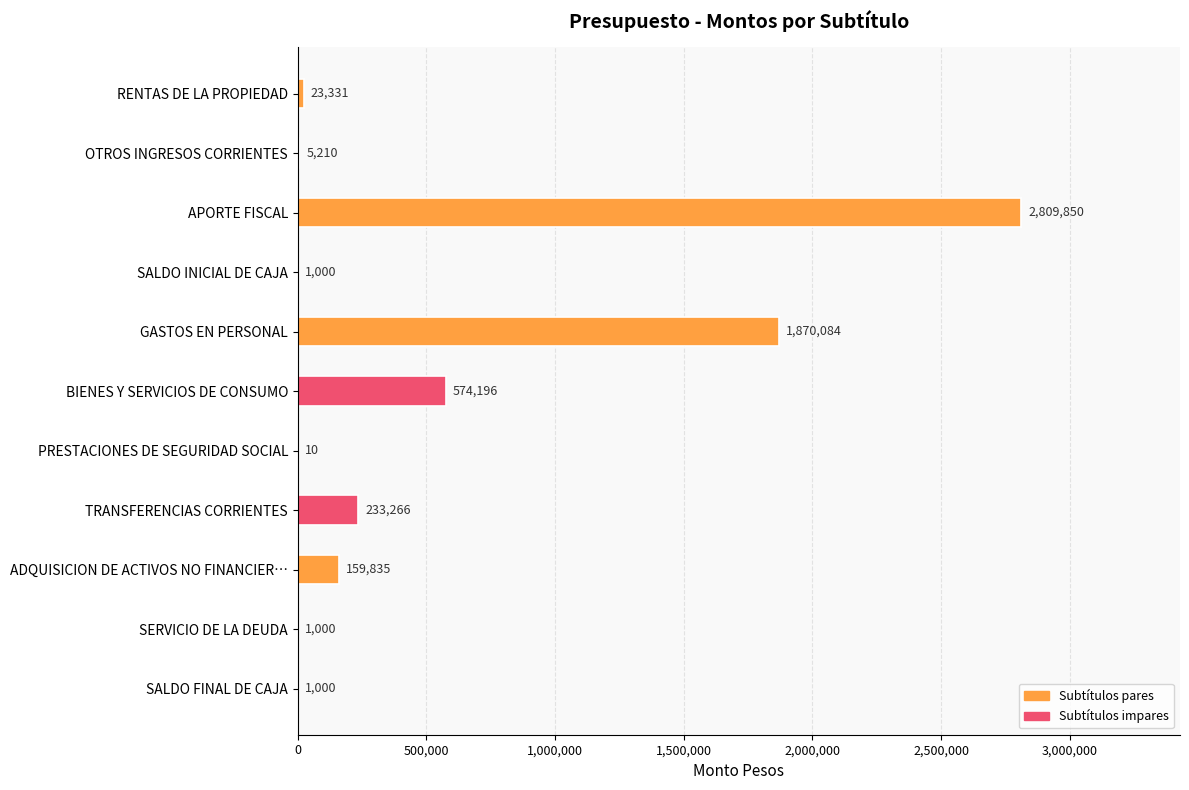

What is the change in value from OTROS INGRESOS CORRIENTES to APORTE FISCAL?

+2804640